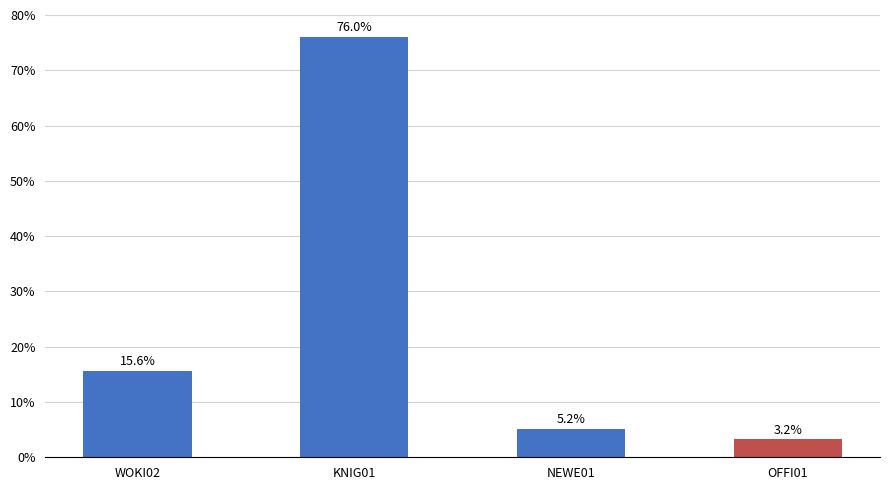

Rank the categories by value from lowest to highest.

OFFI01, NEWE01, WOKI02, KNIG01